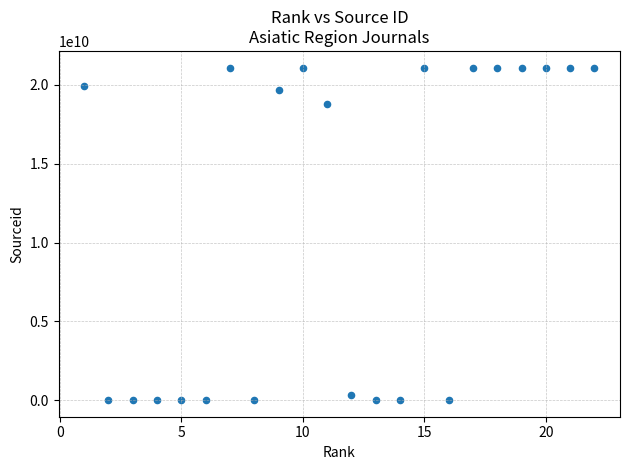

What Y value in the scatter plot is closest to 10550534143?

18800156723